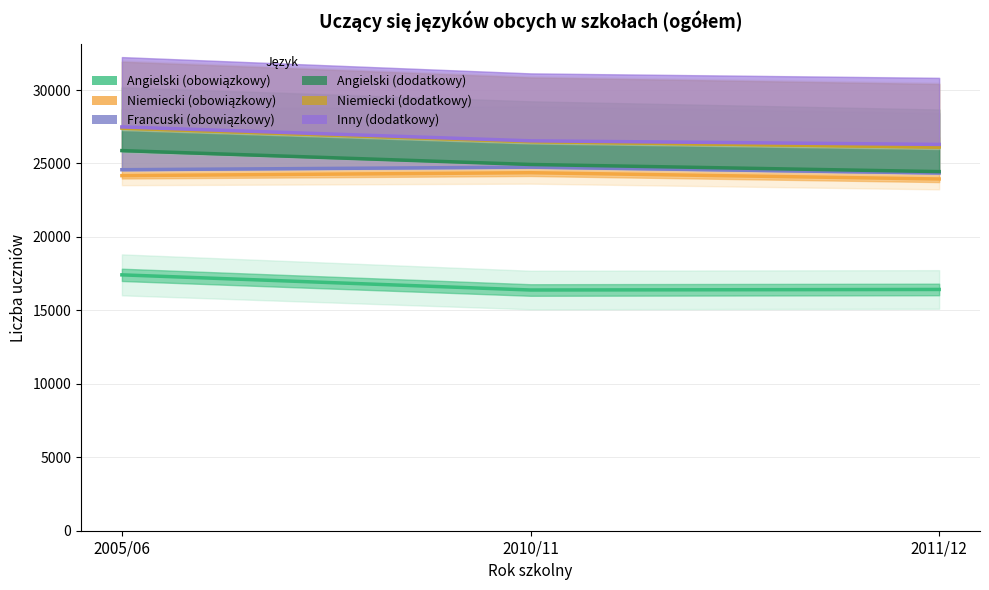

Is the value of Francuski (obowiązkowy) at 2011/12 greater than the value of Angielski (obowiązkowy) at 2005/06?

Yes